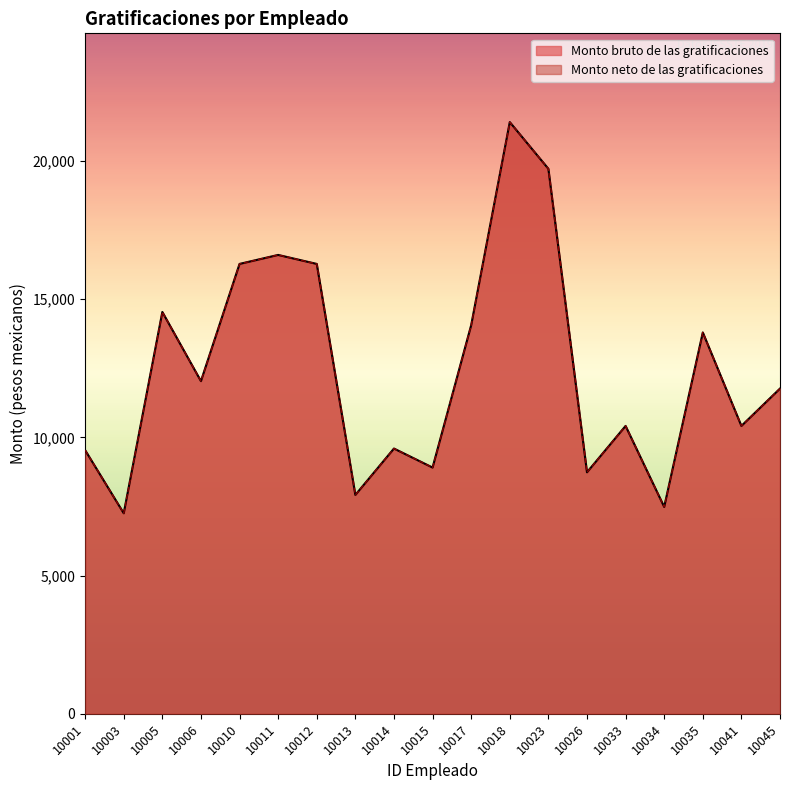

Reading right to left, extract all data points from this chart.

Monto bruto de las gratificaciones: 10045=11766.0	10041=10413.8	10035=13795.9	10034=7483.8	10033=10414.0	10026=8737.0	10023=19716.8	10018=21406.2	10017=14058.2	10015=8908.3	10014=9596.0	10013=7918.0	10012=16275.2	10011=16600.3	10010=16275.2	10006=12035.0	10005=14537.1	10003=7254.0	10001=9537.5
Monto neto de las gratificaciones: 10045=11766.0	10041=10413.8	10035=13795.9	10034=7483.8	10033=10414.0	10026=8737.0	10023=19716.8	10018=21406.2	10017=14058.2	10015=8908.3	10014=9596.0	10013=7918.0	10012=16275.2	10011=16600.3	10010=16275.2	10006=12035.0	10005=14537.1	10003=7254.0	10001=9537.5